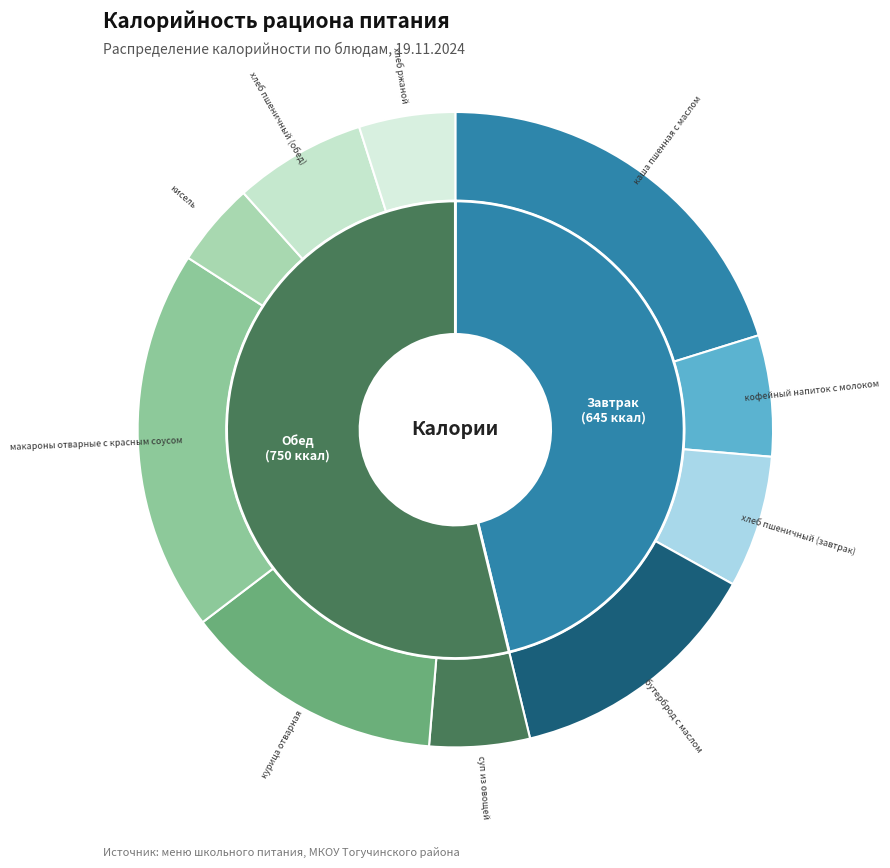

The макароны отварные с красным соусом slice represents 19% of the pie. True or false?

True